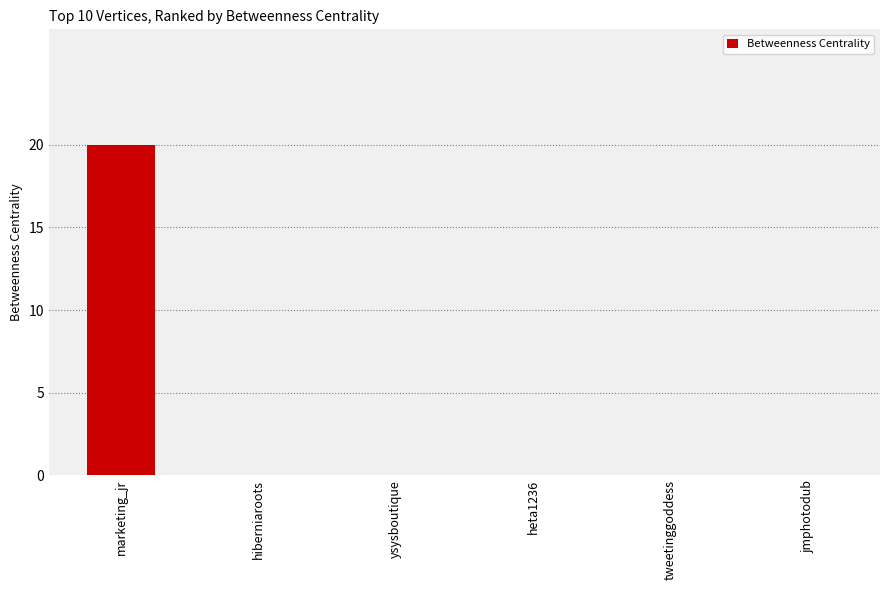

Reading left to right, transcribe all the data shown in this chart.

20	0	0	0	0	0